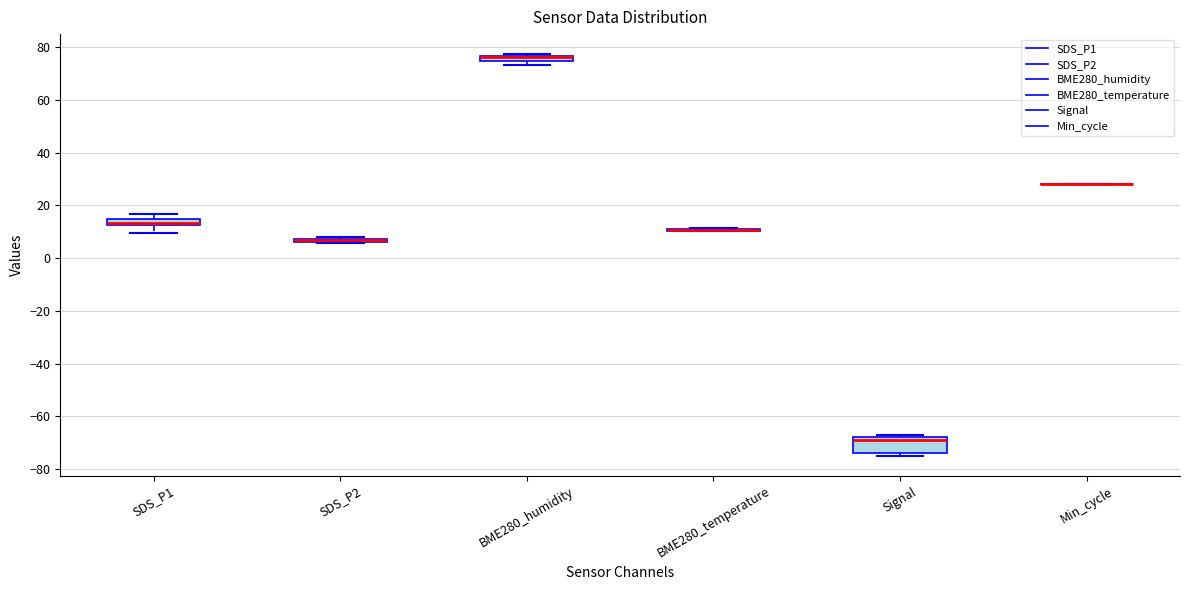

Where does the lower whisker of the box for SDS_P1 end on the y-axis? The values are not printed on the chart, so give them approximately, as read against the axis.

10